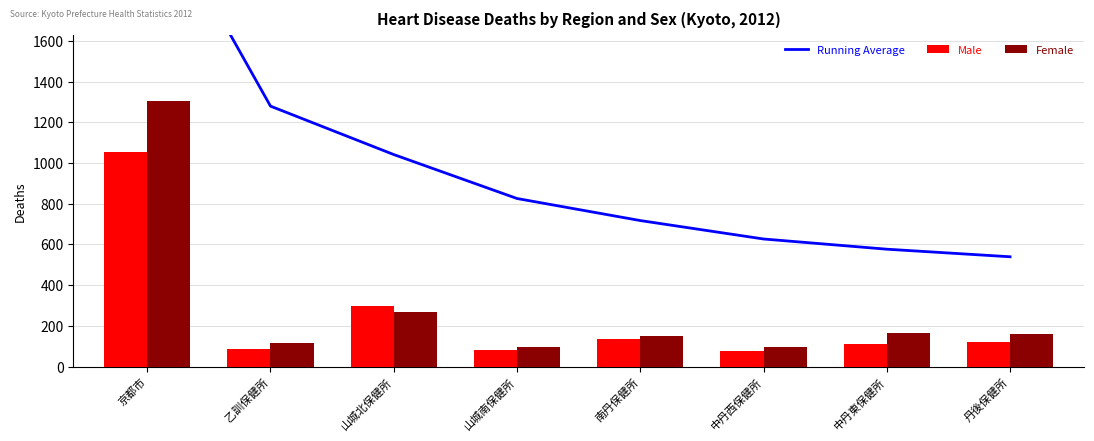

How many values in the Male series are below 120?

4